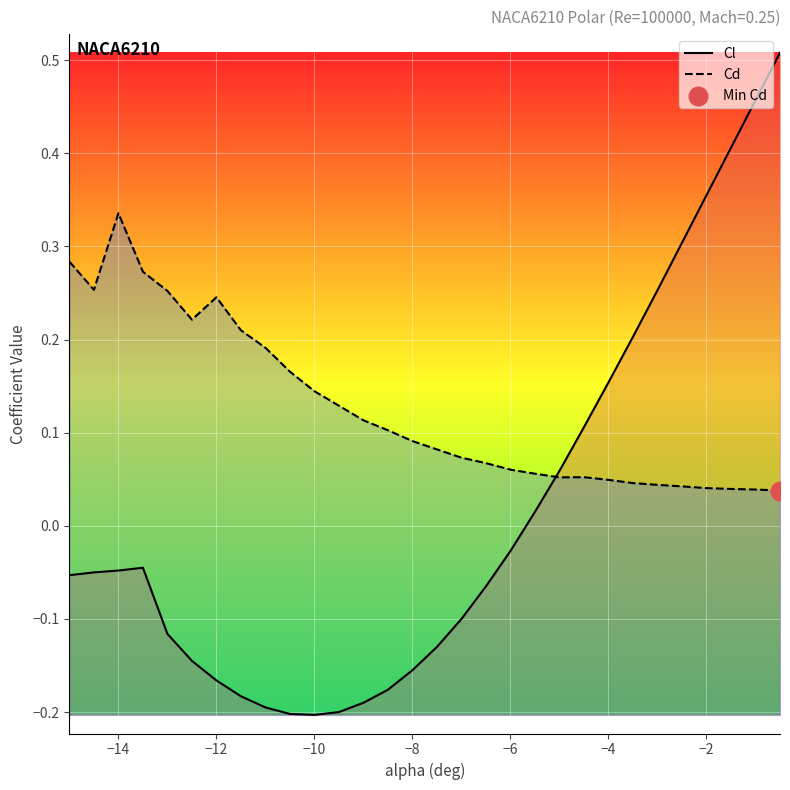

Which series has the largest Y range (max minus min)?

Cl